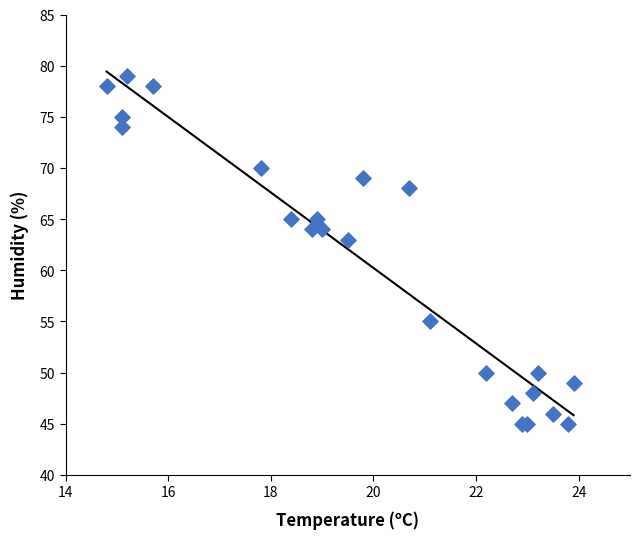

What Y value in the scatter plot is closest to 62?

63